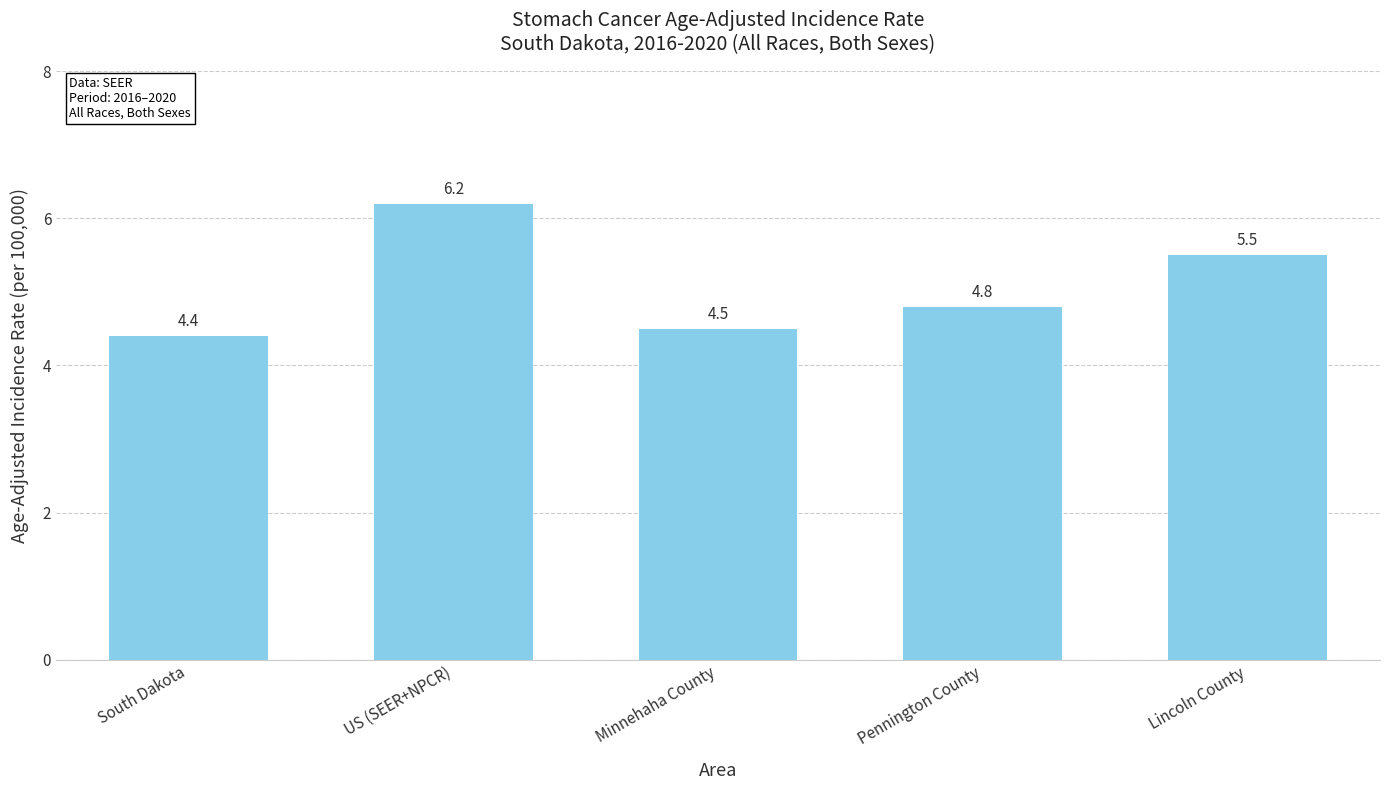

What is the value of the 4th bar from the left?

4.8